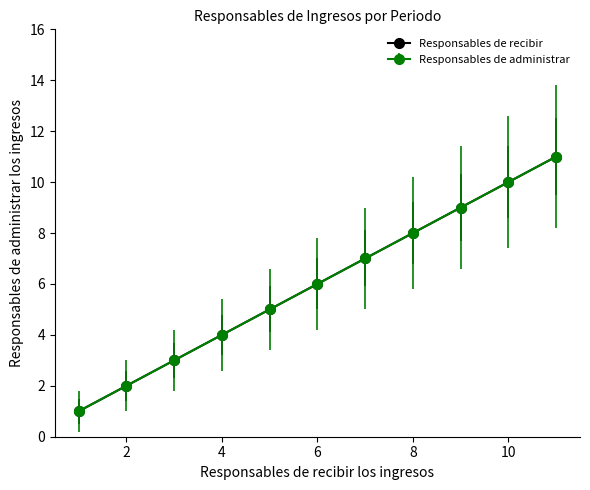

At which label does Responsables de recibir reach its peak?

11